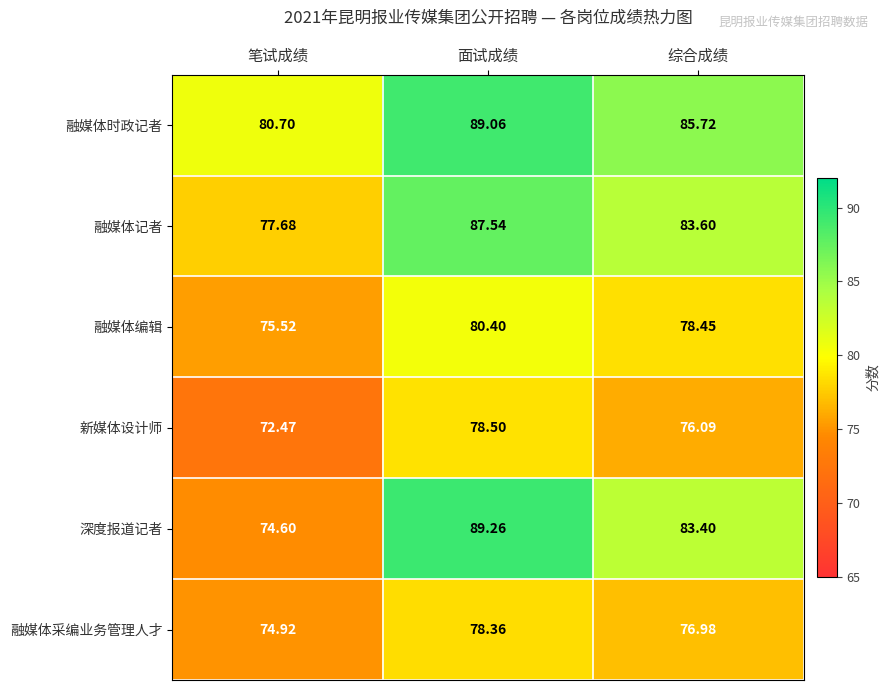

Which category has the lowest value across all series?

笔试成绩